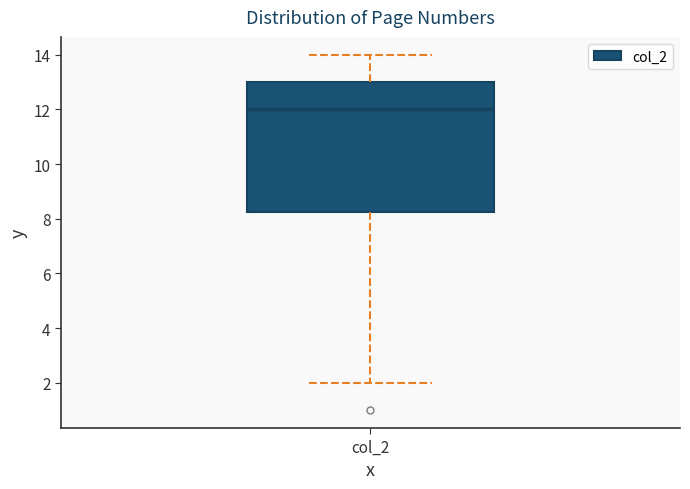

Read this box plot against the y-axis: the position of the median line, the range covered by the box, and the ends of both whiskers. The values are not printed on the chart, so give them approximately, as read against the axis.

median 12.0, box 8.2 to 13.0, whiskers 2.0 to 14.0